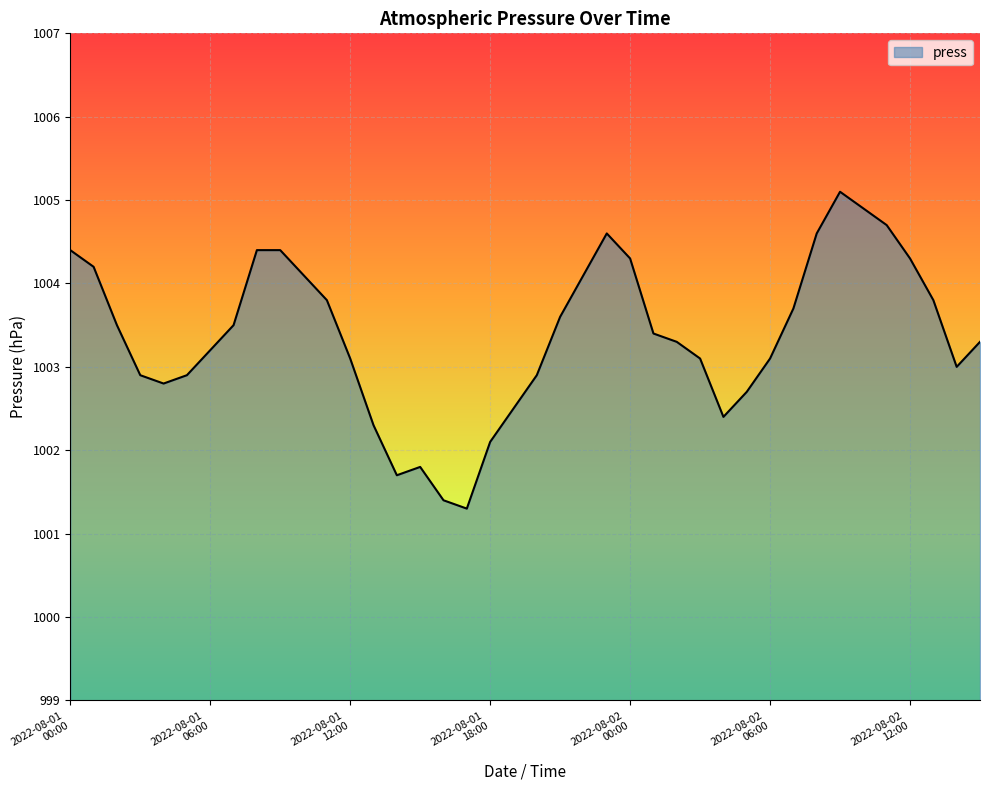

What is the smallest value displayed?

1001.3